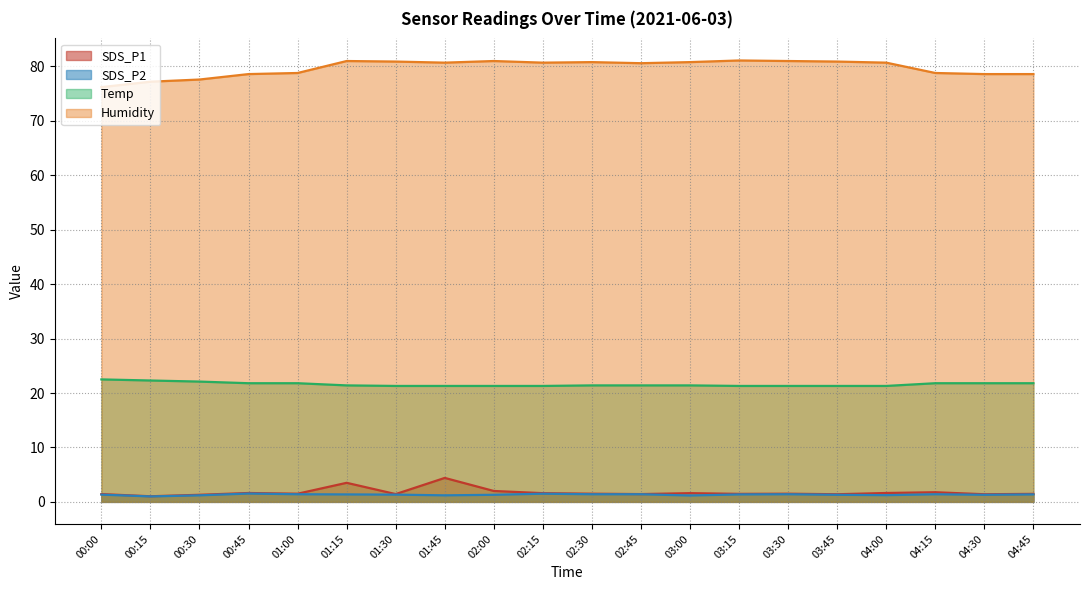

List the labels in order of Humidity value, largest first.

03:15, 01:15, 02:00, 03:30, 01:30, 03:45, 02:30, 03:00, 01:45, 02:15, 04:00, 02:45, 01:00, 04:15, 00:45, 04:30, 04:45, 00:30, 00:15, 00:00